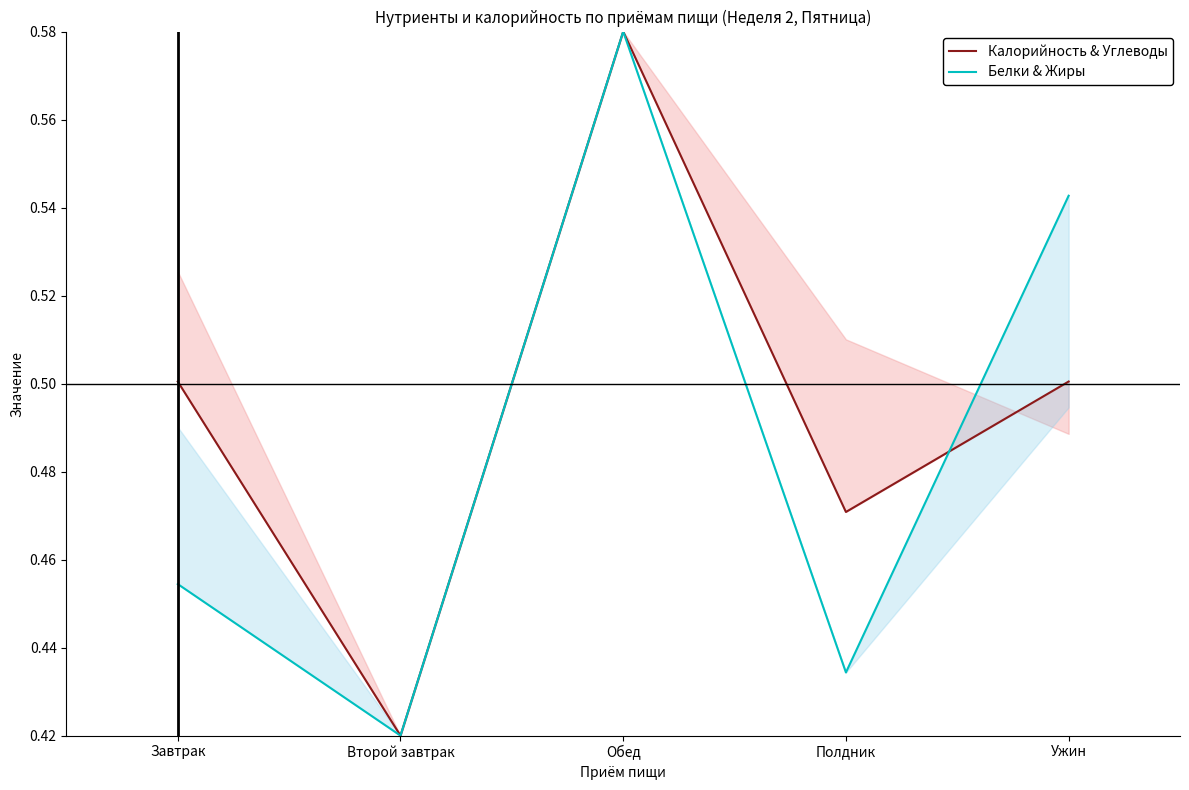

What is the label of the 3rd point from the left?

Обед